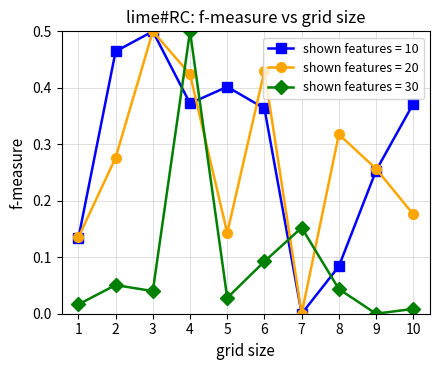

At which category is the sum across all series the highest?

4